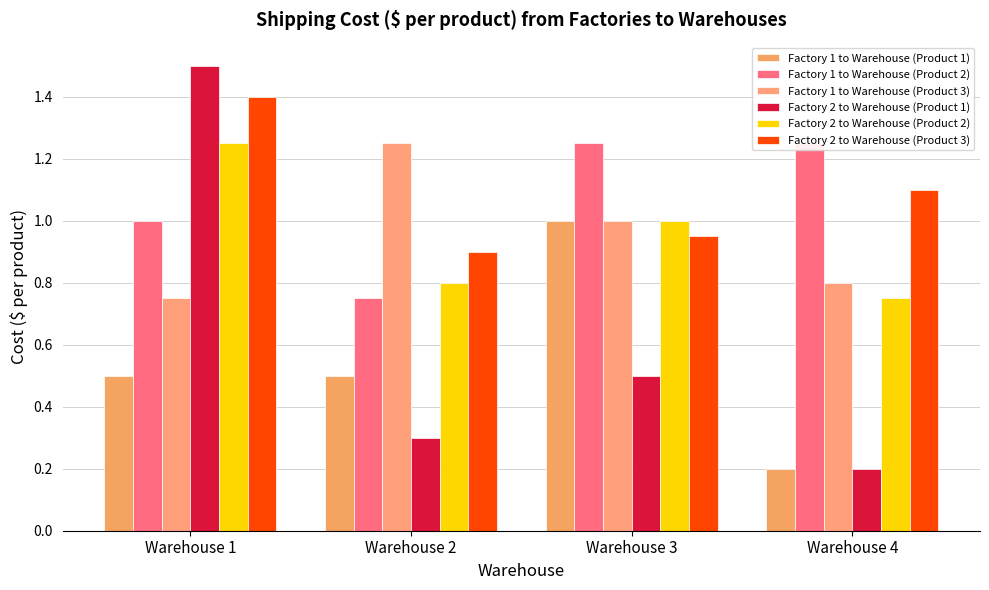

What is the sum of all Factory 2 to Warehouse (Product 1) values?

2.5